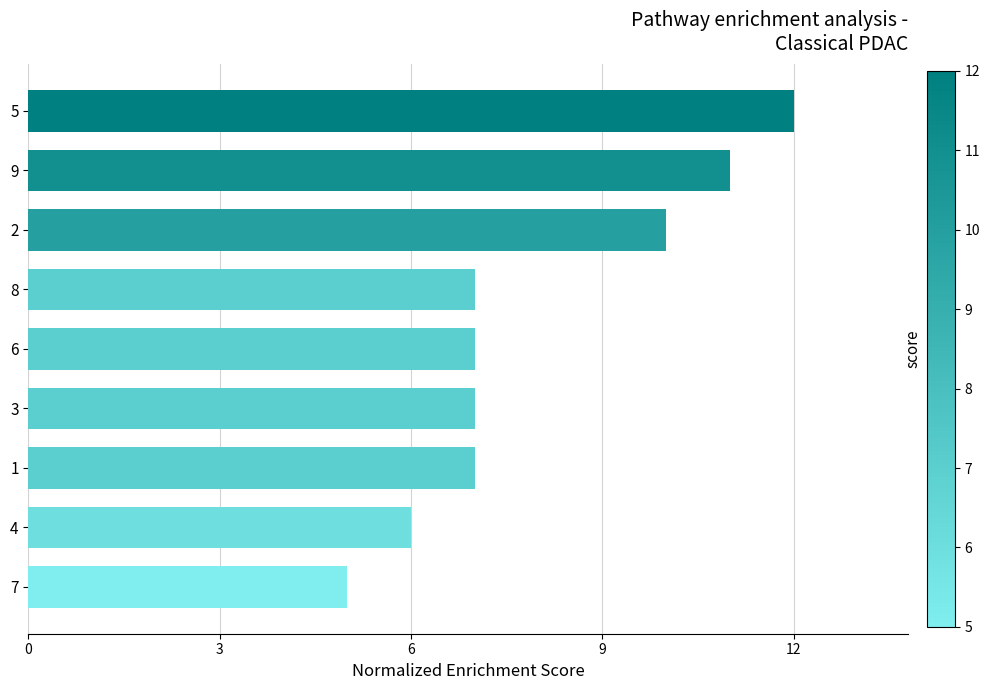

Is it true that the value at 3 is 11?

False